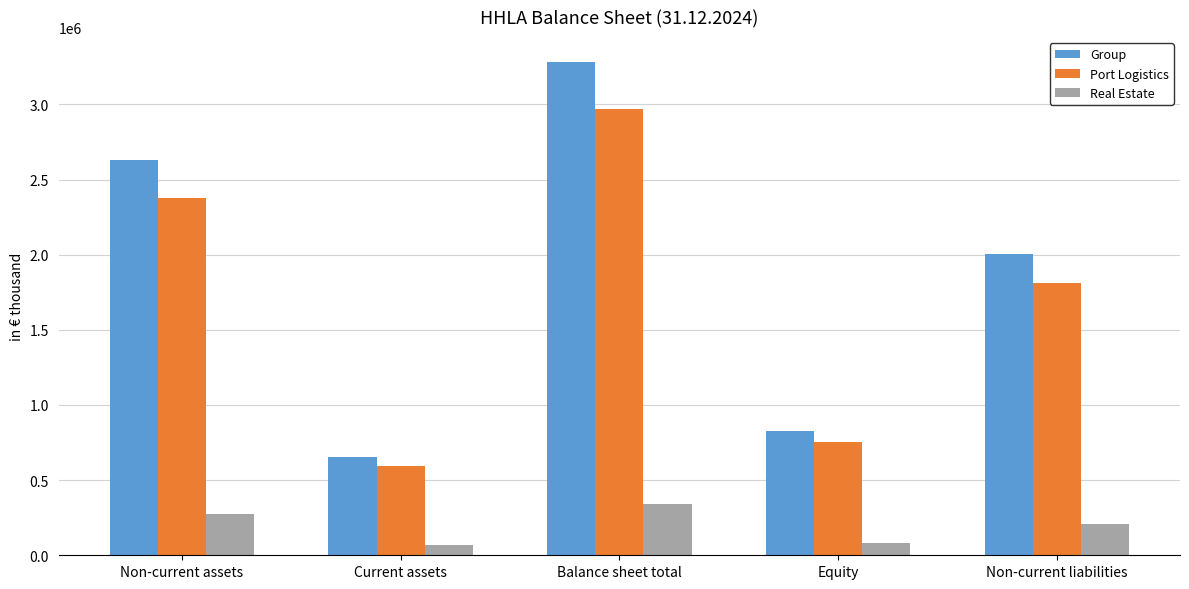

What is the value of the Real Estate bar at the 3rd from the left?

343277